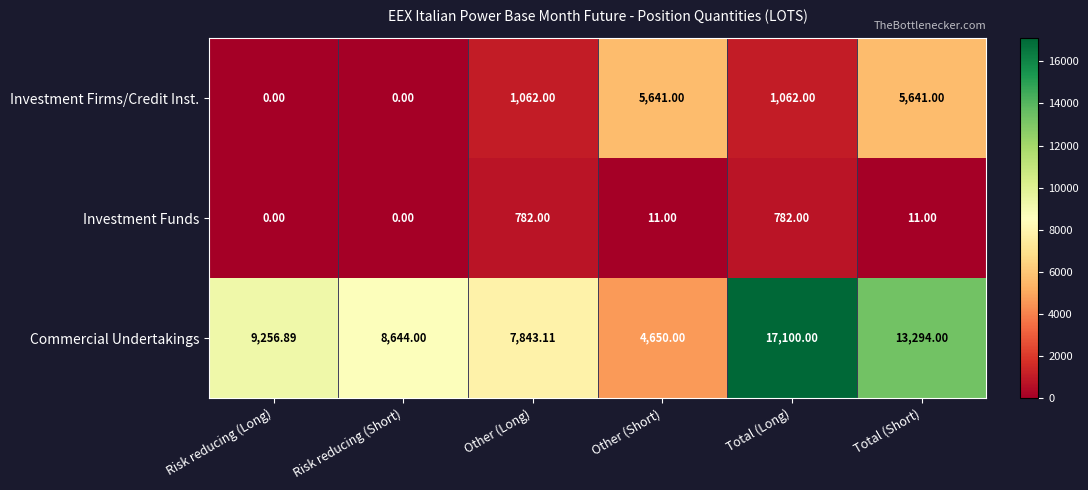

Rank the series by their average value, from lowest to highest.

Investment Funds, Investment Firms/Credit Inst., Commercial Undertakings